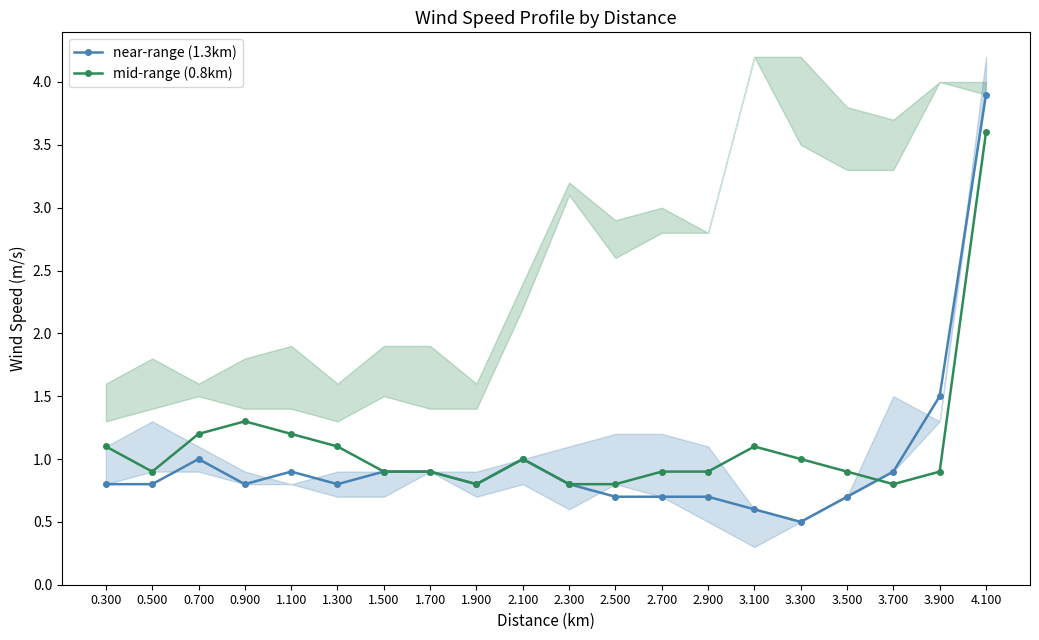

How many lines are shown in the chart?

2